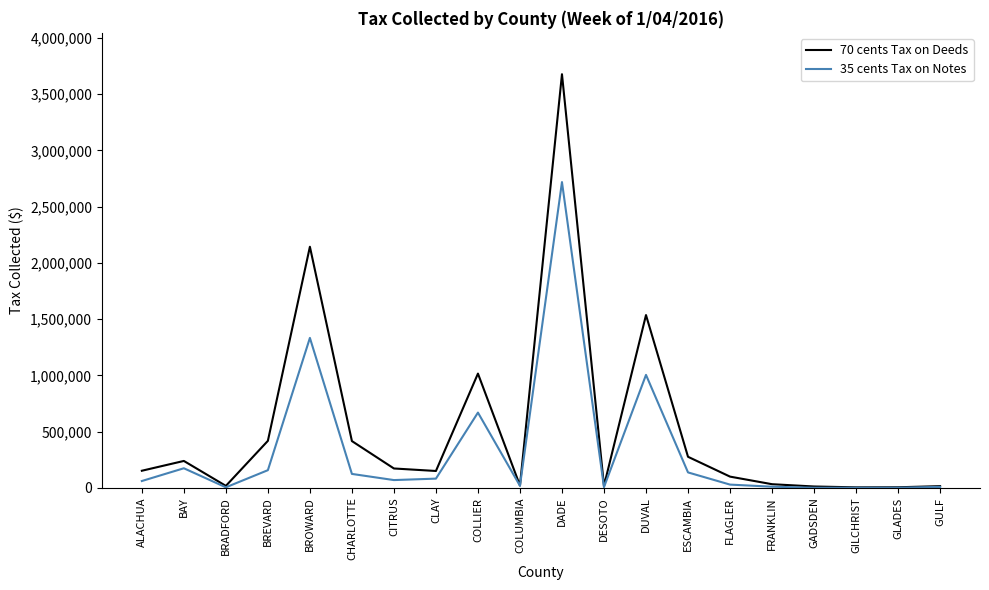

Is it true that 70 cents Tax on Deeds equals 522434.3 at DUVAL?

False